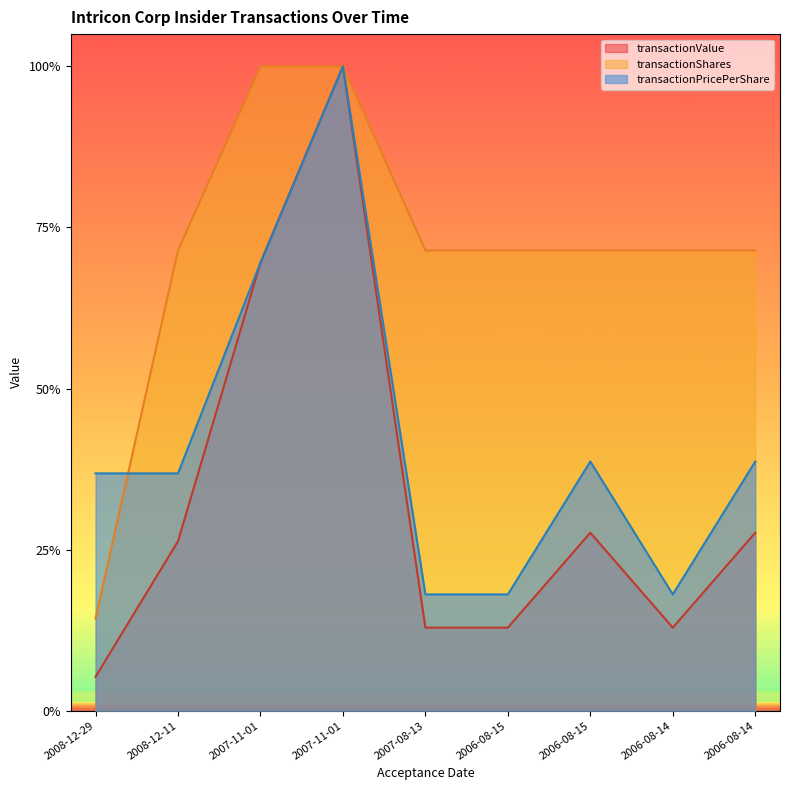

What is the difference between the highest and lowest values at 2007-11-01?

0.3